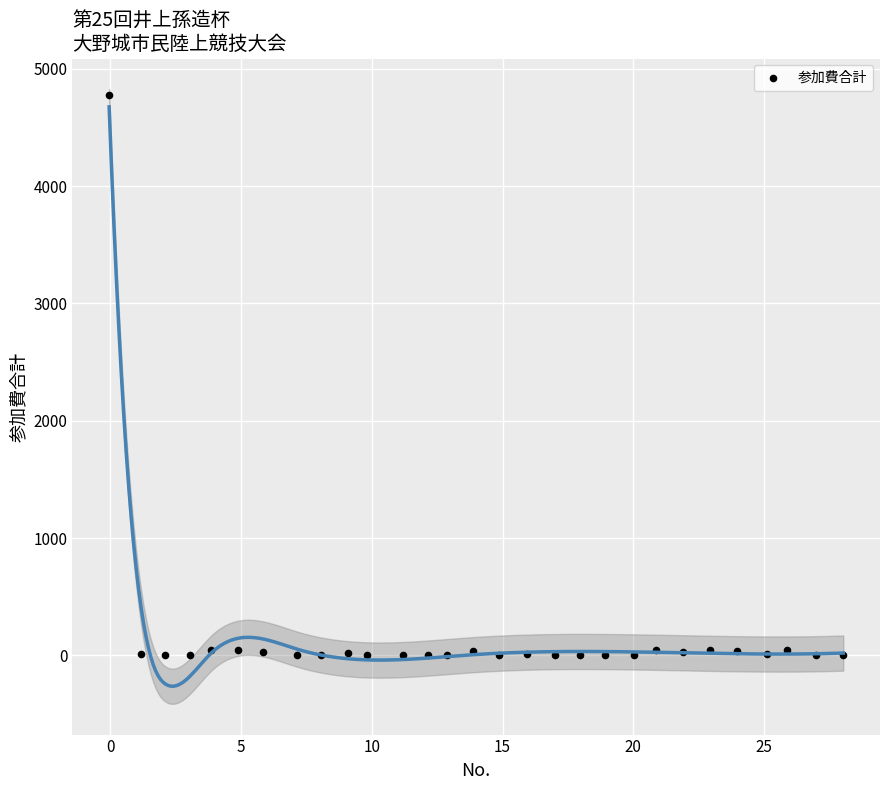

What is the range of X values (max minus min)?

28.1